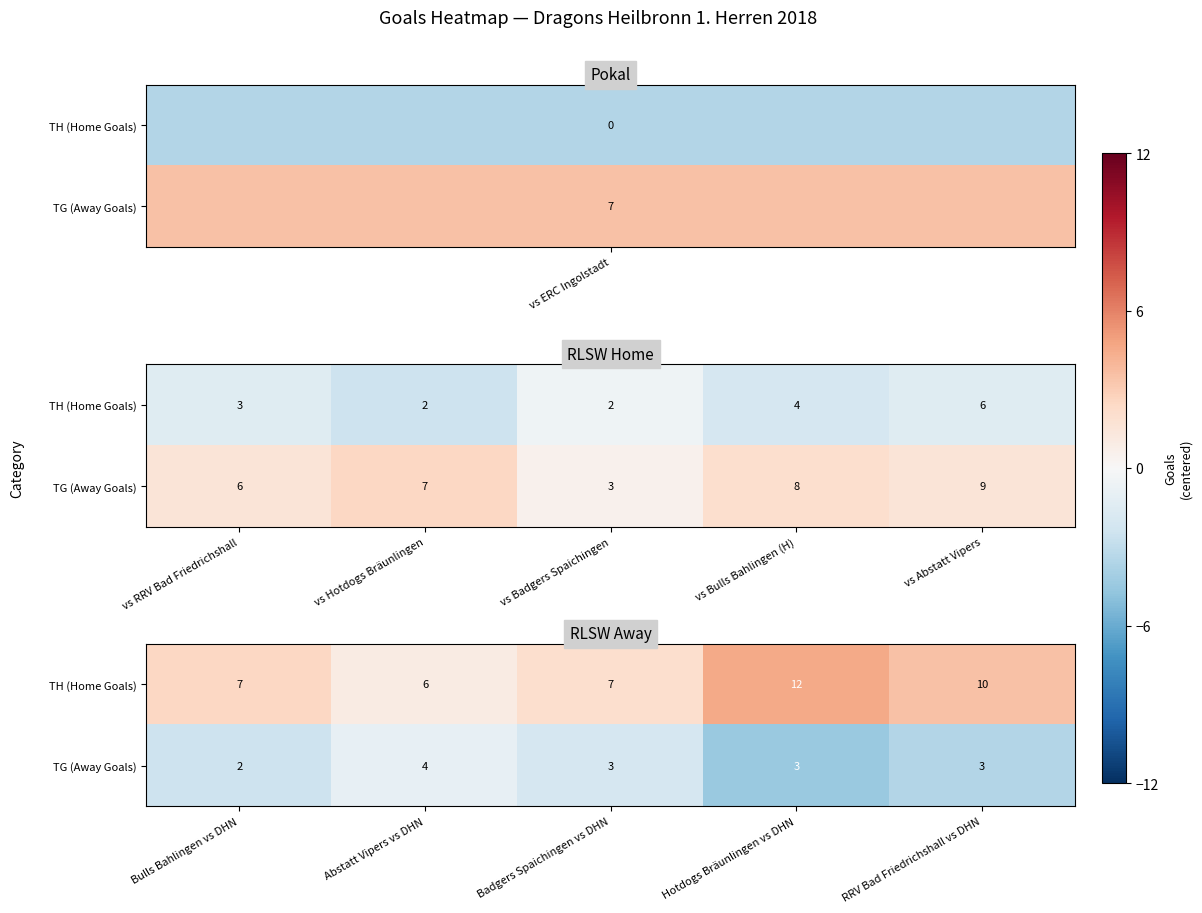

Which series has the largest total across all categories?

TH (Home Goals)